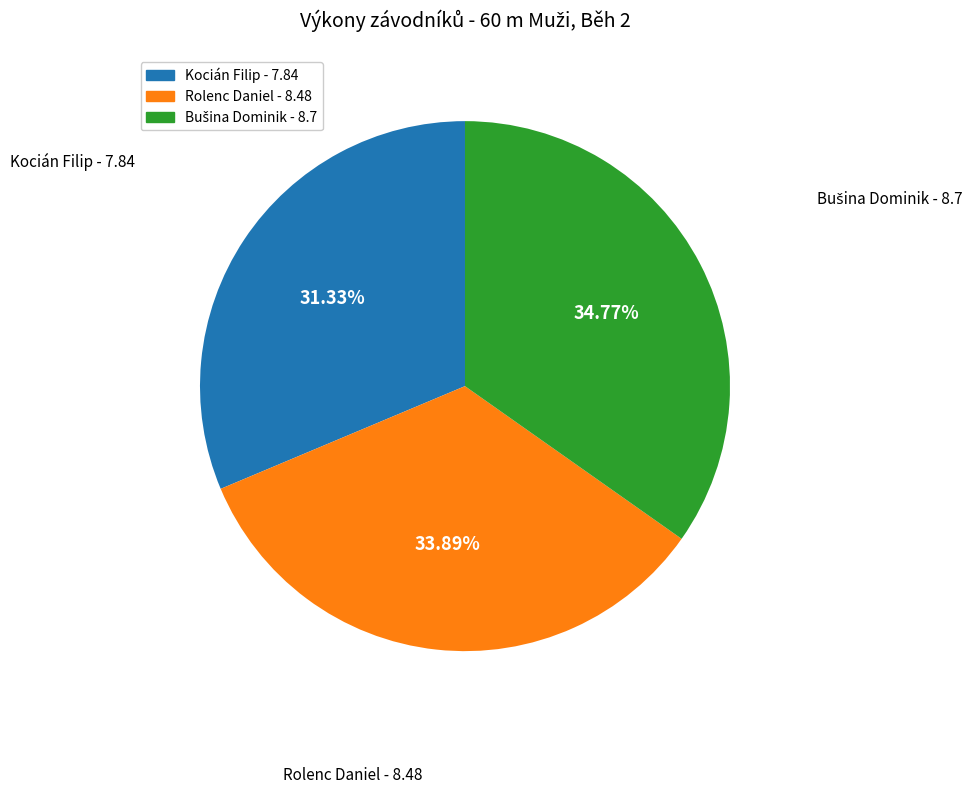

How many segments does this pie chart have?

3